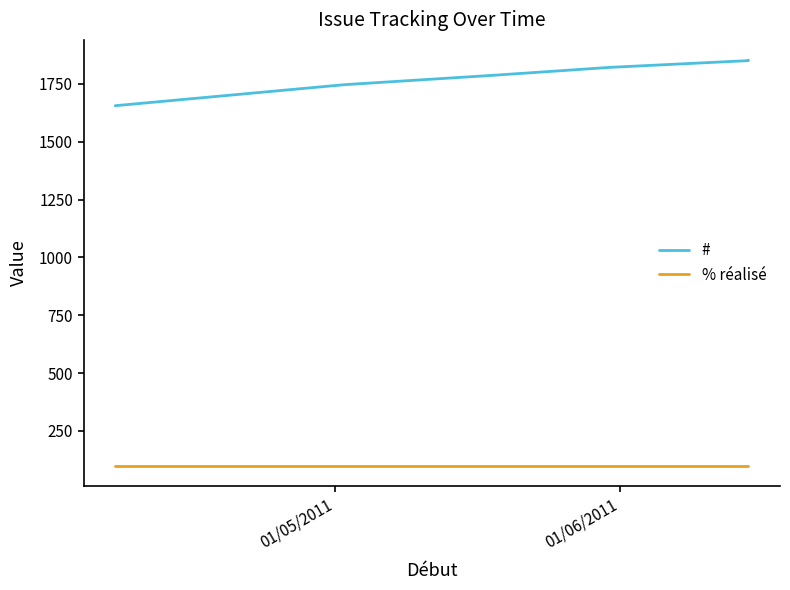

Reading right to left, extract all data points from this chart.

#: 1853	1851	1822	1787	1747	1656
% réalisé: 100	100	100	100	100	100